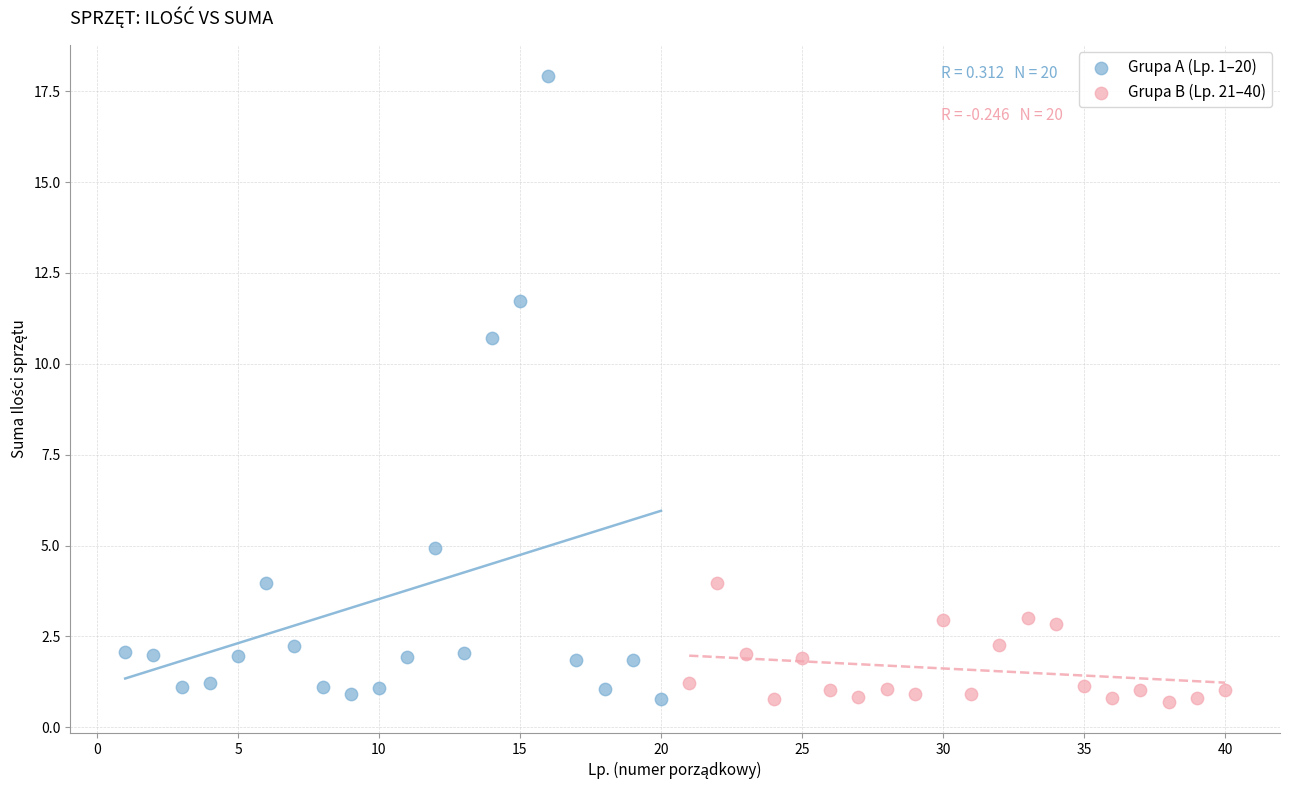

Which series contains the highest Y value?

Grupa A (Lp. 1–20)